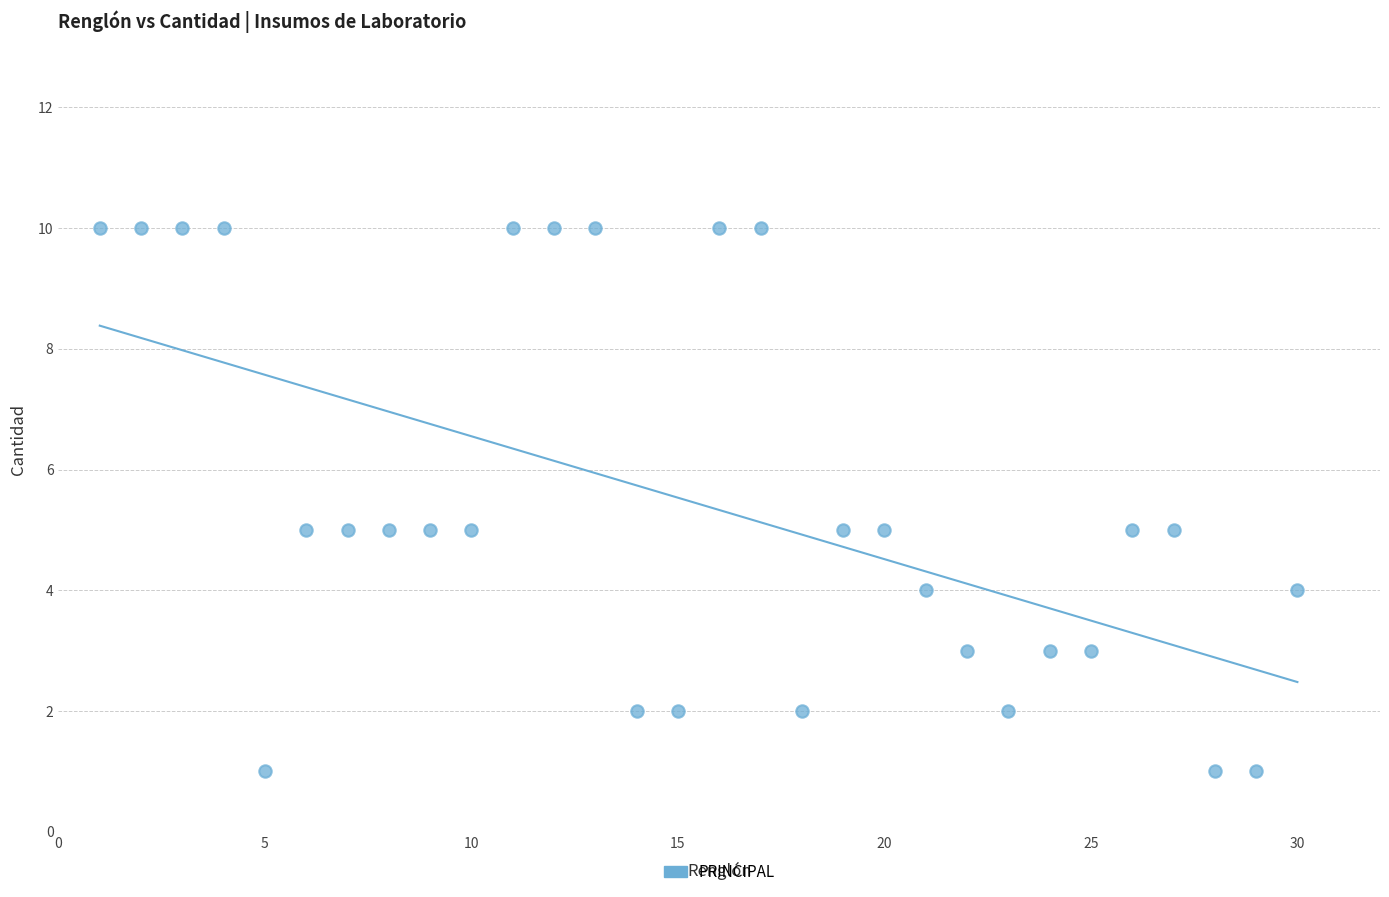

What is the range of Y values (max minus min)?

9